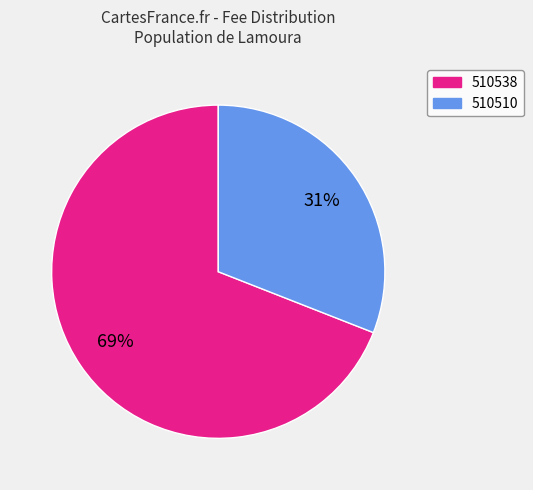

Is there a majority slice in this chart?

Yes